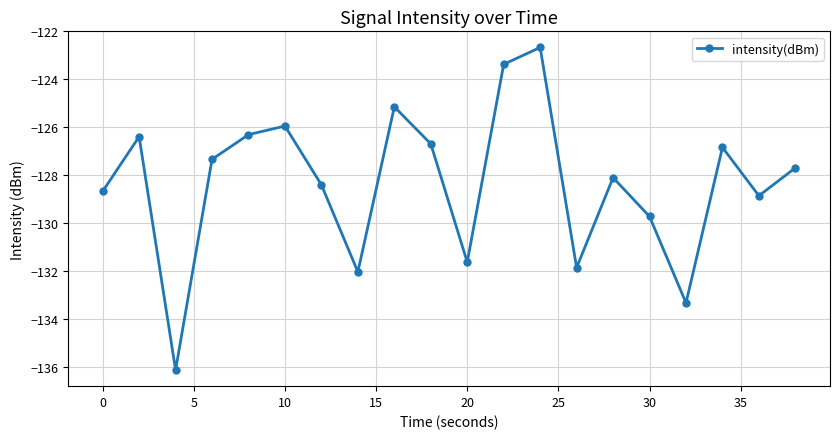

Reading left to right, transcribe all the data shown in this chart.

-128.7	-126.4	-136.1	-127.3	-126.3	-126.0	-128.4	-132.0	-125.1	-126.7	-131.6	-123.4	-122.7	-131.9	-128.1	-129.7	-133.3	-126.8	-128.9	-127.7